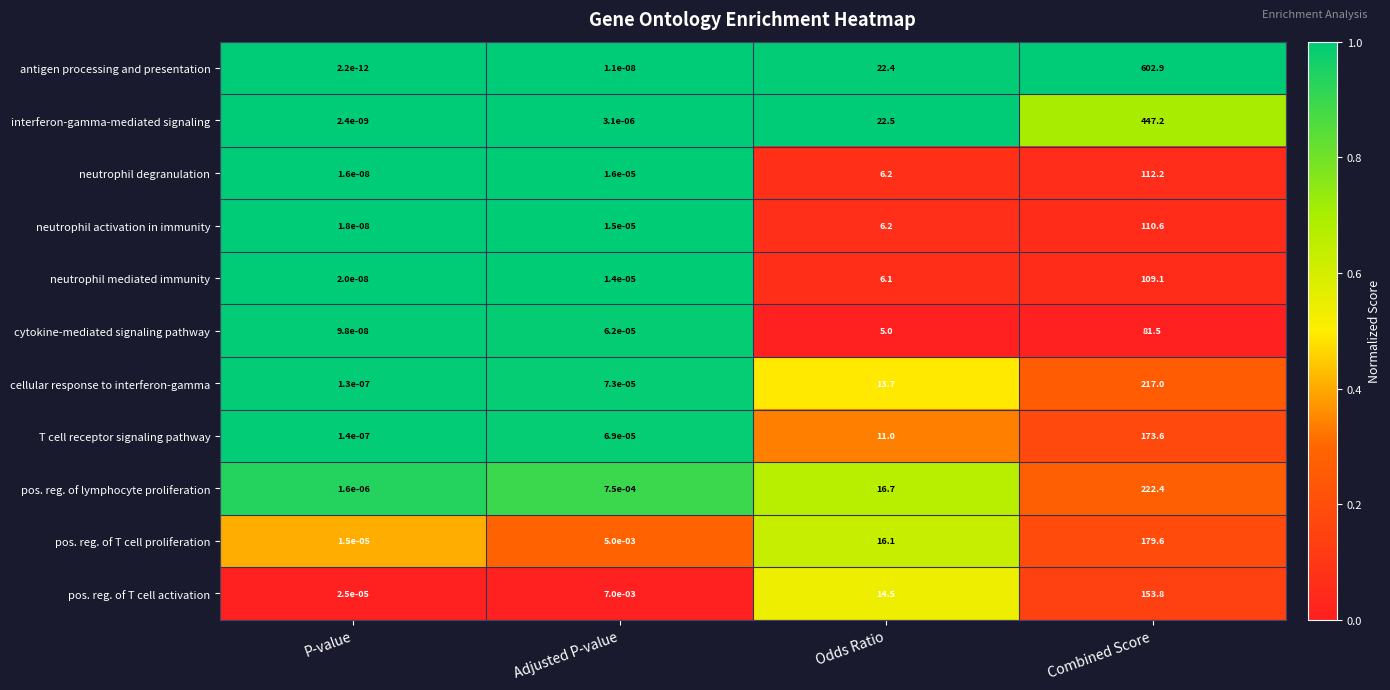

At P-value, list the series in order from smallest to largest.

antigen processing and presentation, interferon-gamma-mediated signaling, neutrophil degranulation, neutrophil activation in immunity, neutrophil mediated immunity, cytokine-mediated signaling pathway, cellular response to interferon-gamma, T cell receptor signaling pathway, pos. reg. of lymphocyte proliferation, pos. reg. of T cell proliferation, pos. reg. of T cell activation